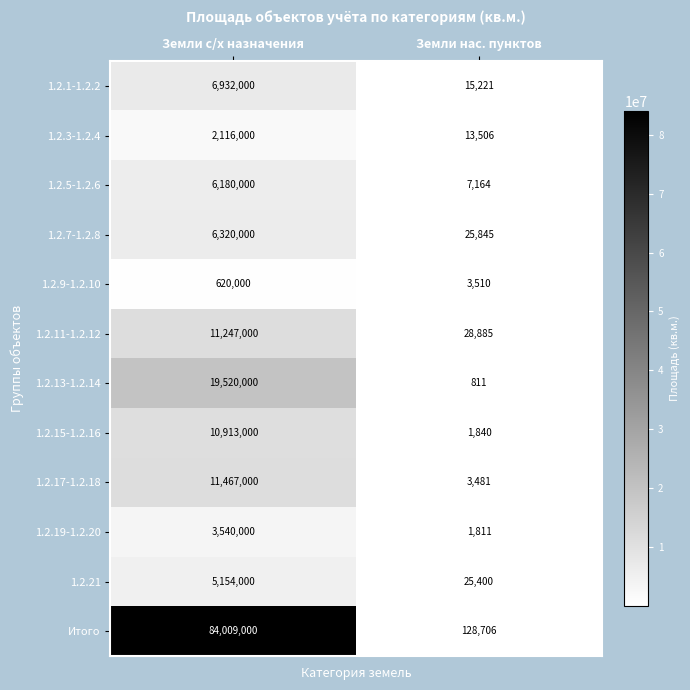

What is the average value of the 1.2.5-1.2.6 series?

3093582